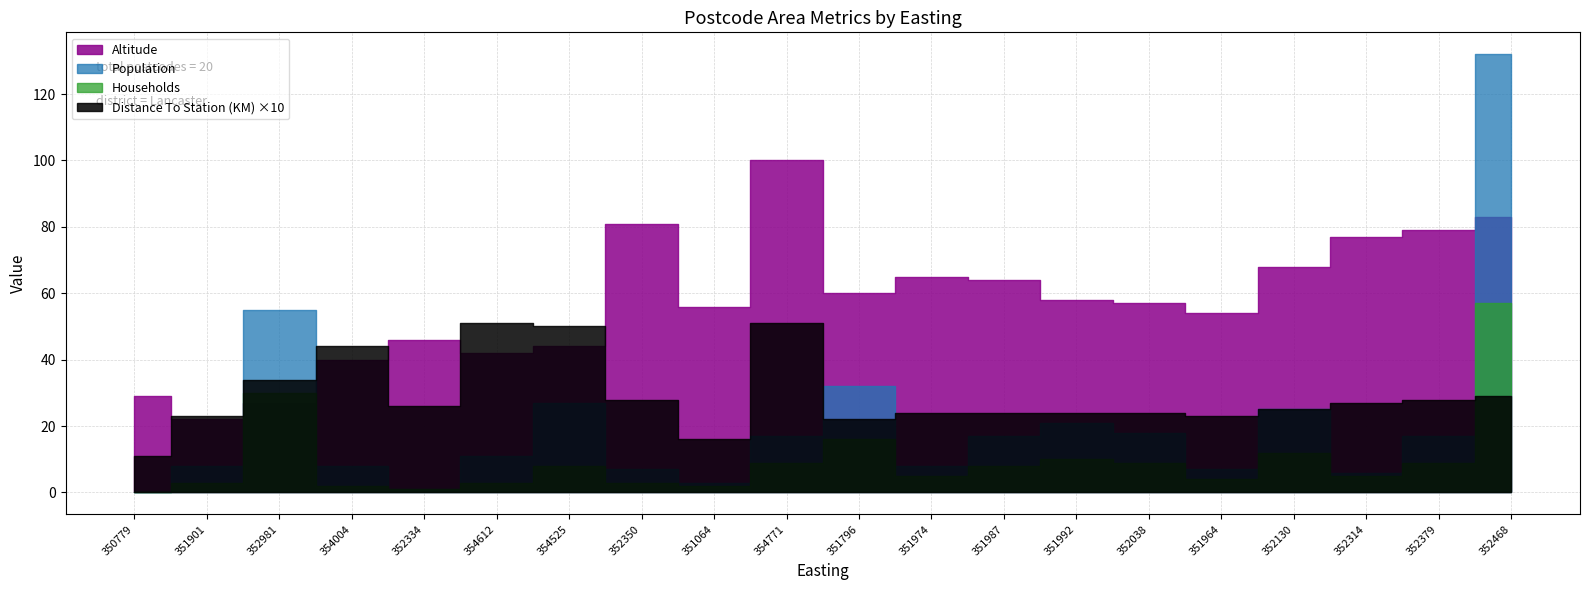

What is the average value of the Population series?

21.0